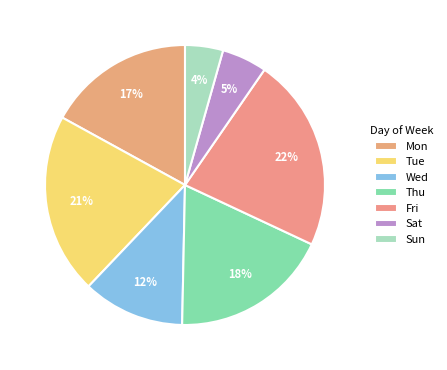

How many slices are in this pie chart?

7